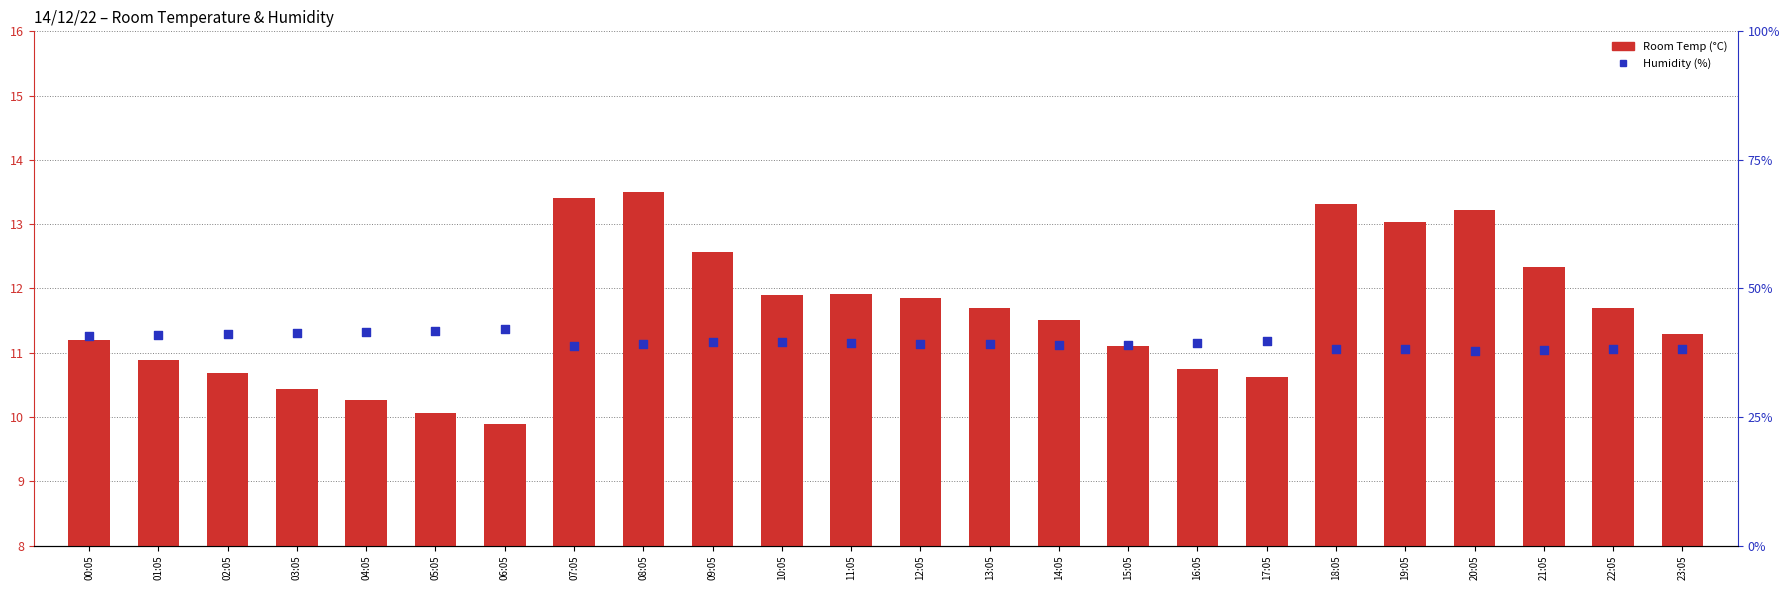

Which series has the widest spread of Y values?

Humidity